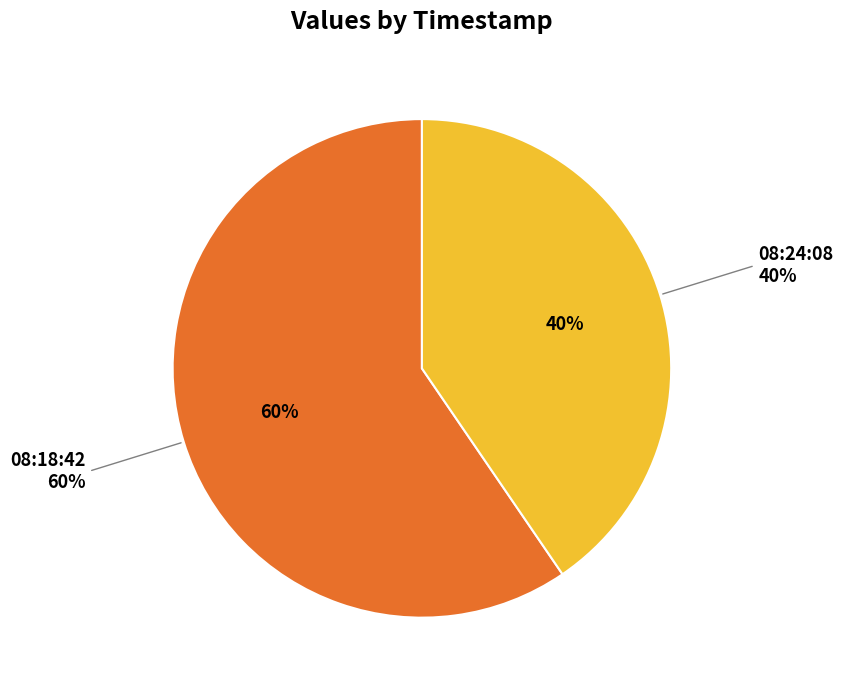

Is it true that 2022-09-09T08:24:08.623Z is 46% of the pie?

False